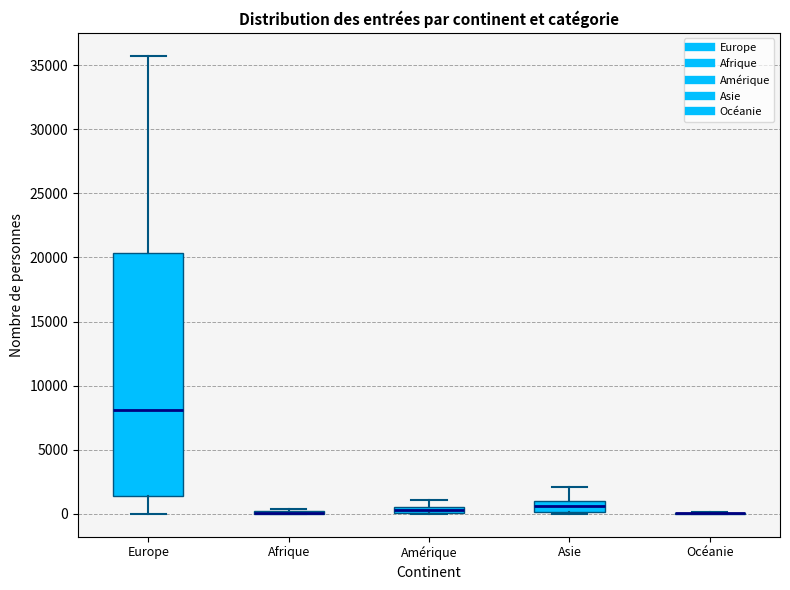

Where is the lower edge of the box for Amérique on the y-axis? The values are not printed on the chart, so give them approximately, as read against the axis.

0